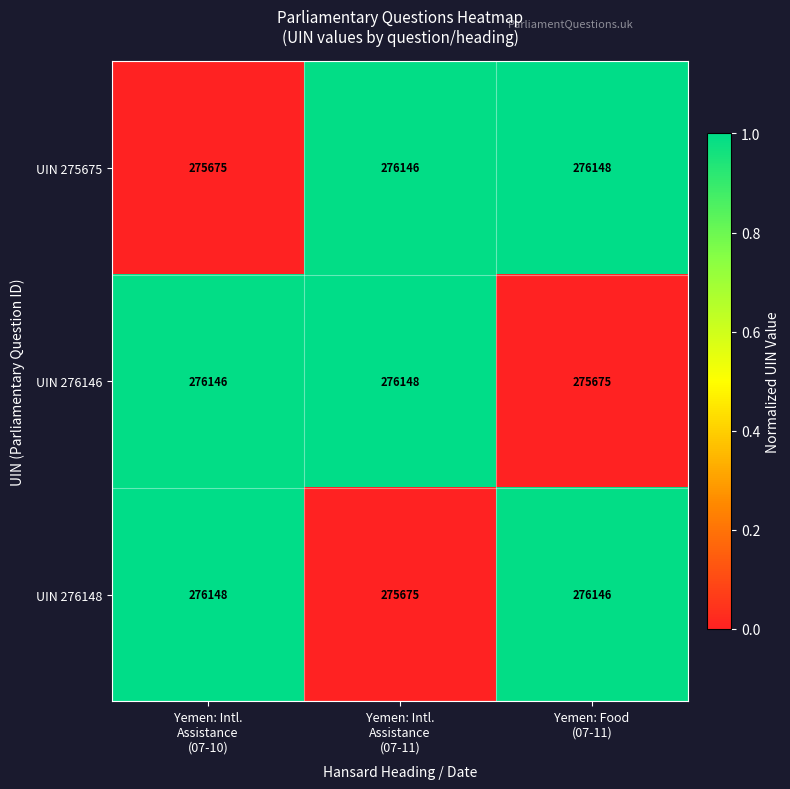

At how many categories does at least one series exceed 276141?

3